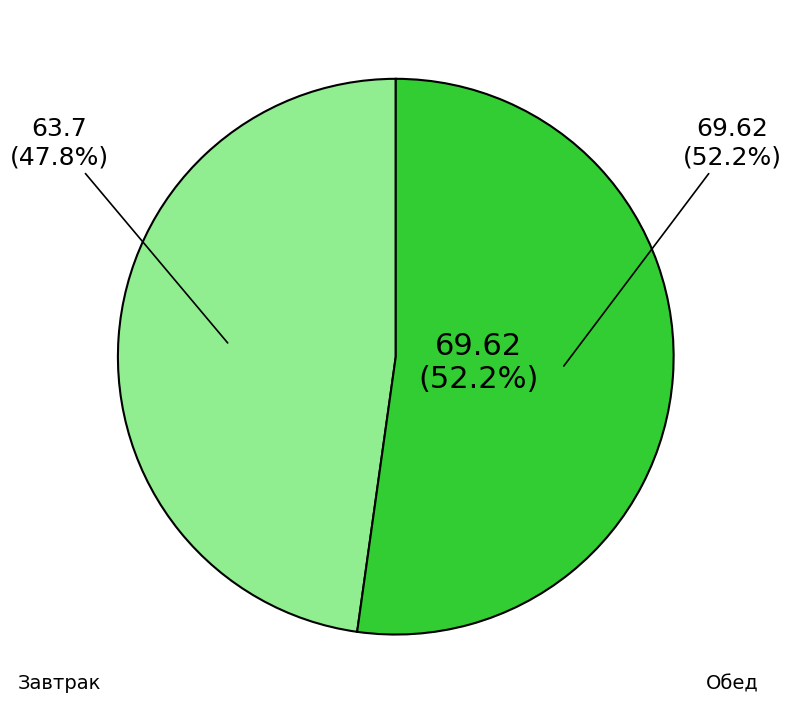

To the nearest percent, what is the combined percentage of Завтрак and Обед?

100%